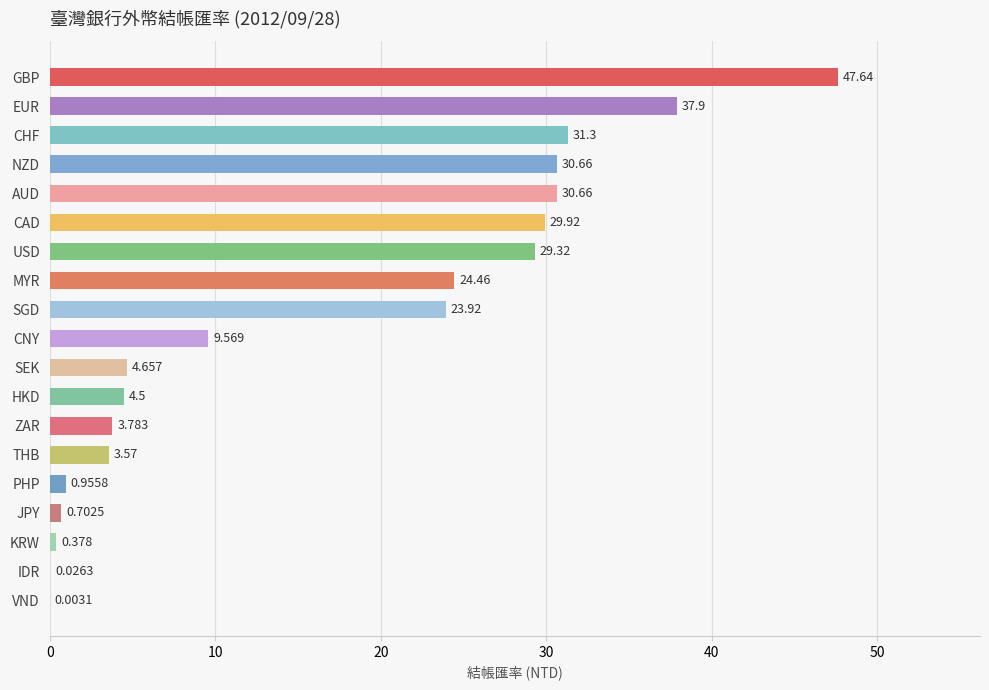

At which category does the chart reach its peak across all series?

GBP